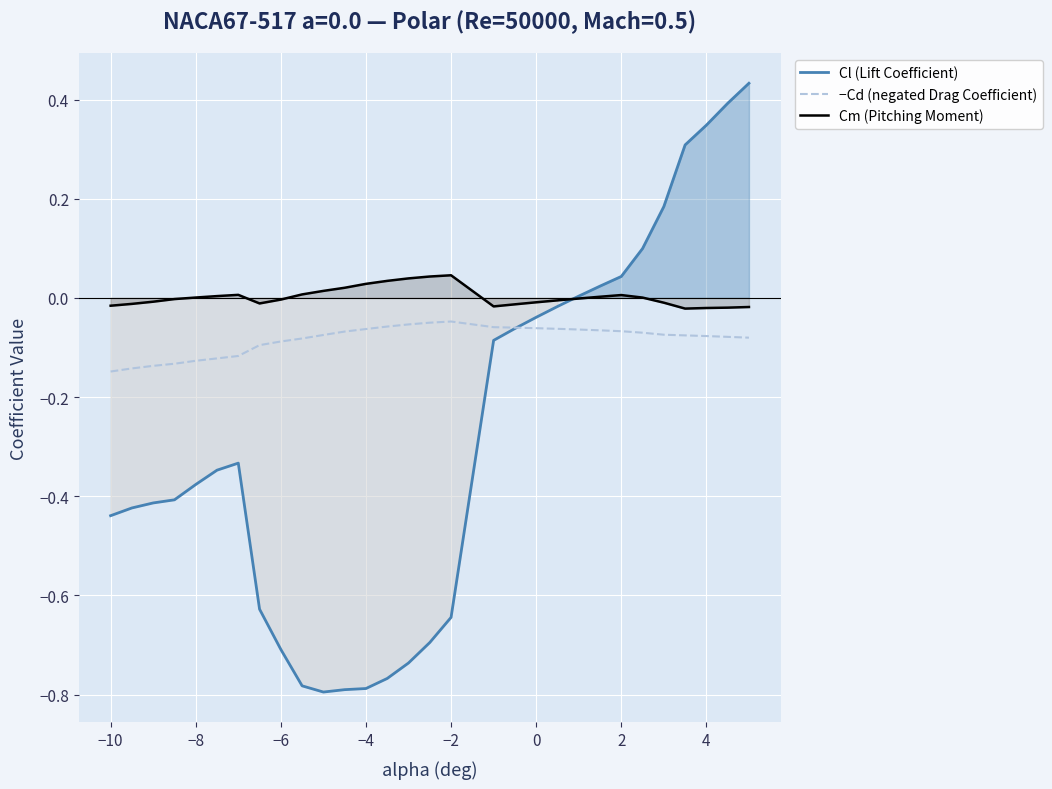

The Cm (Pitching Moment) series shows -0.0 at −6. True or false?

True